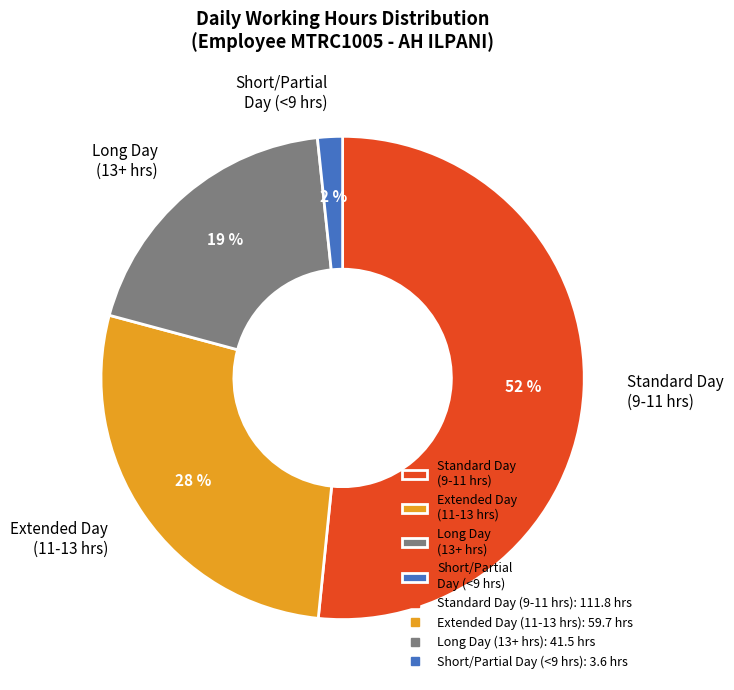

To the nearest percent, what percentage of the pie is Short/Partial Day (<9 hrs)?

2%